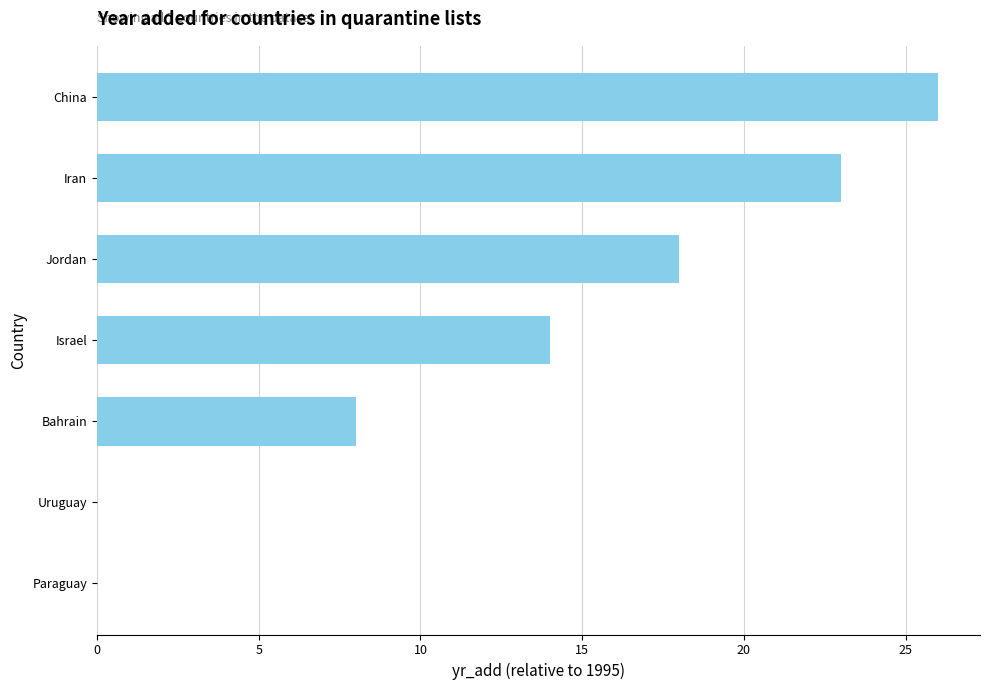

What is the sum of all values?

89